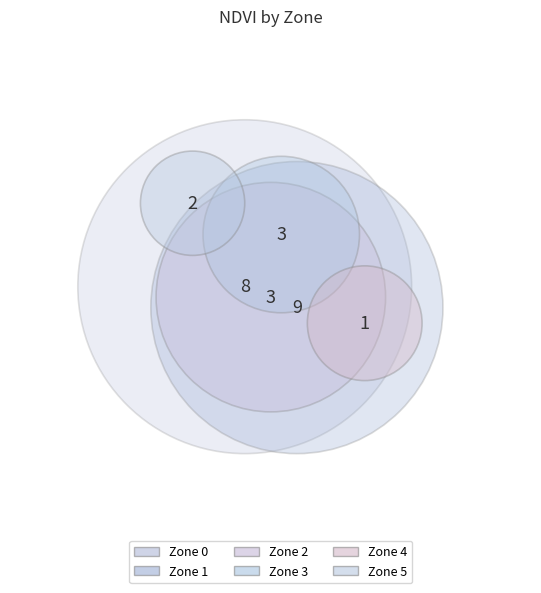

How many slices are in this pie chart?

6